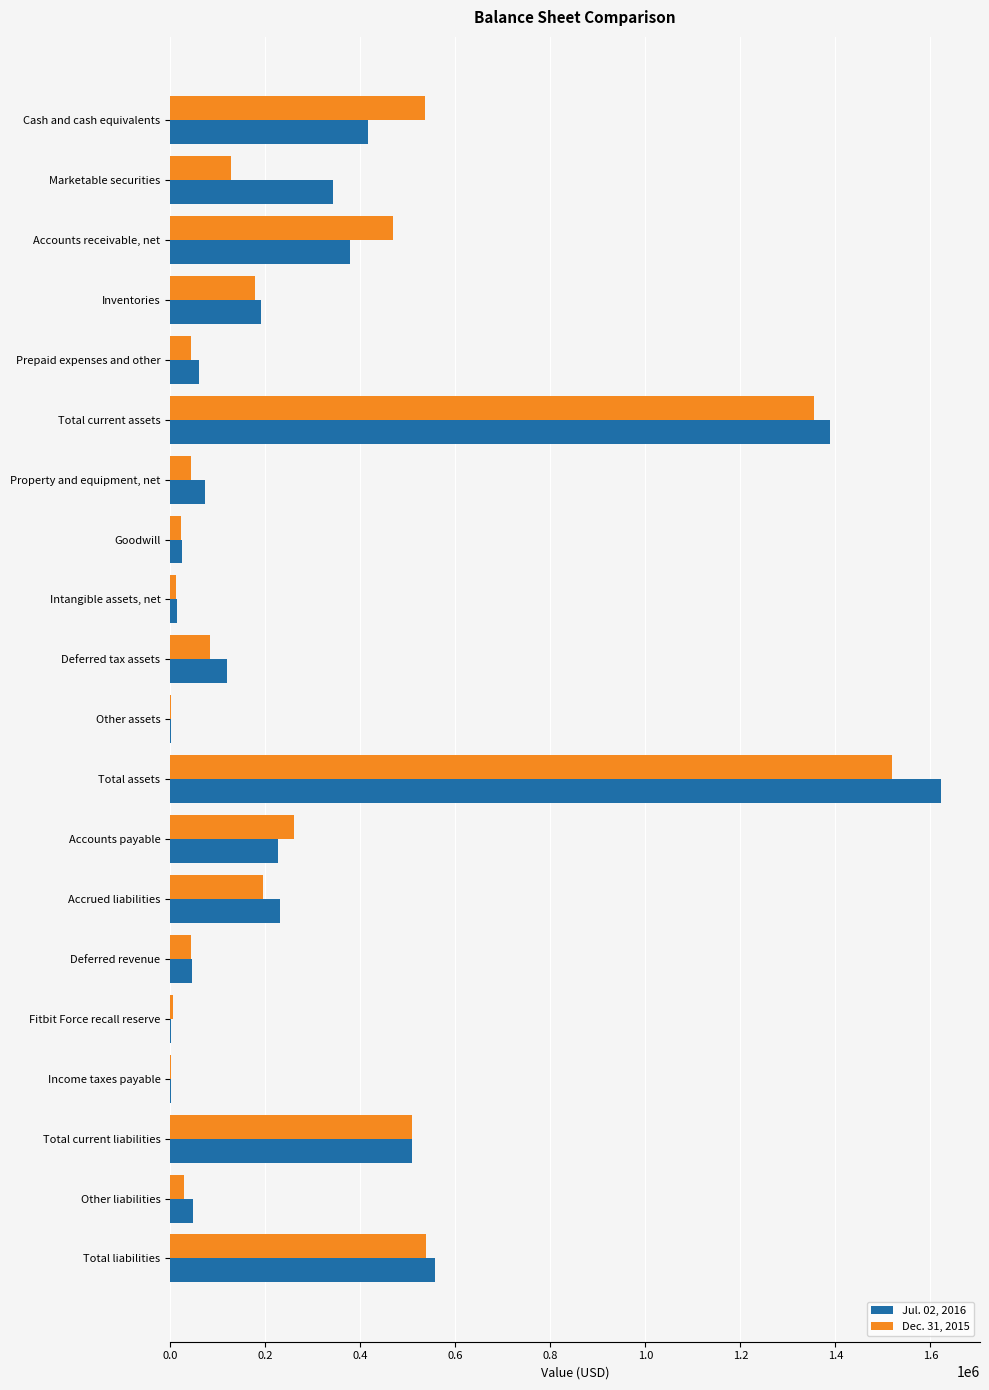

The value of Jul. 02, 2016 at Other liabilities is 47473. True or false?

True